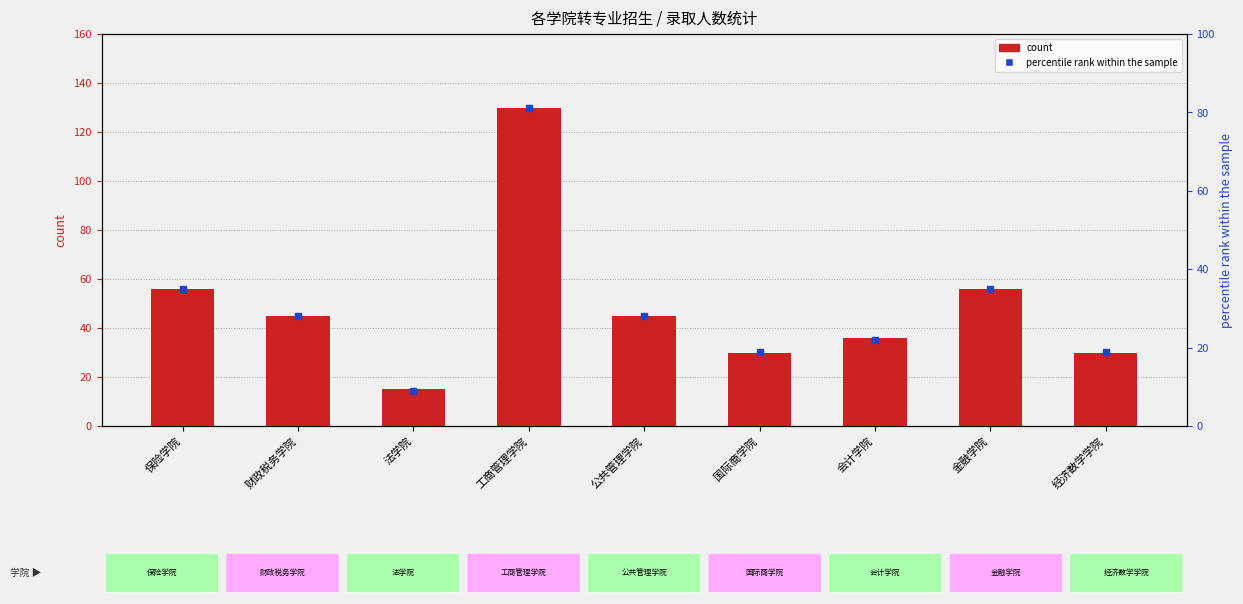

The value at 财政税务学院 is 59. True or false?

False